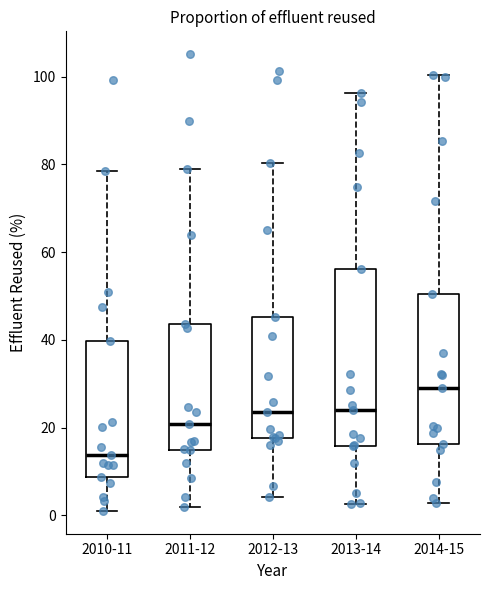

Reading left to right, transcribe this box plot: for each box, give where its median line is, the range the box spans, and where its two whiskers end, as read against the y-axis. The values are not printed on the chart, so give them approximately, as read against the axis.

2010-11: median 14, box 8 to 40, whiskers 0 to 78
2011-12: median 20, box 14 to 44, whiskers 2 to 78
2012-13: median 24, box 18 to 46, whiskers 4 to 80
2013-14: median 24, box 16 to 56, whiskers 2 to 96
2014-15: median 28, box 16 to 50, whiskers 2 to 100